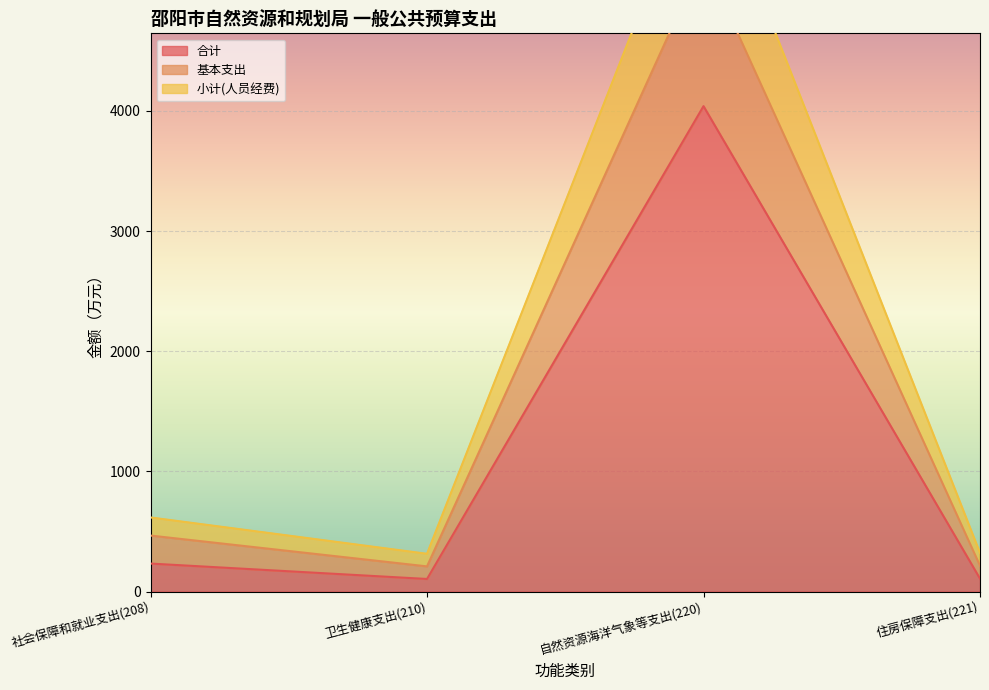

The 合计 series shows 1737.5 at 自然资源海洋气象等支出(220). True or false?

False